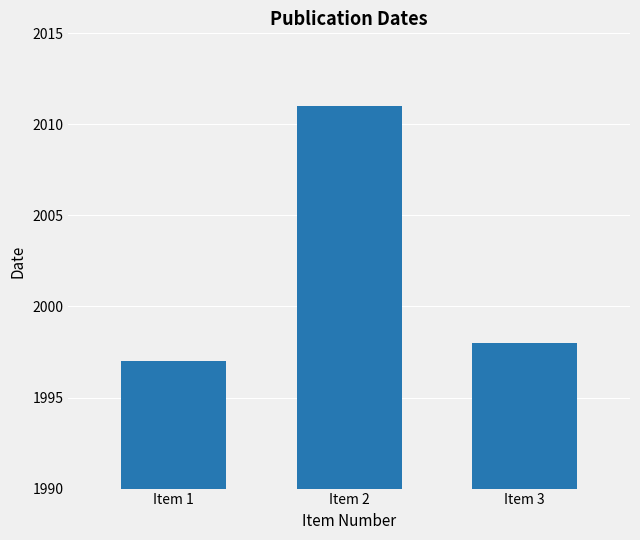

True or false: the data shows 1998 at Item 3.

True